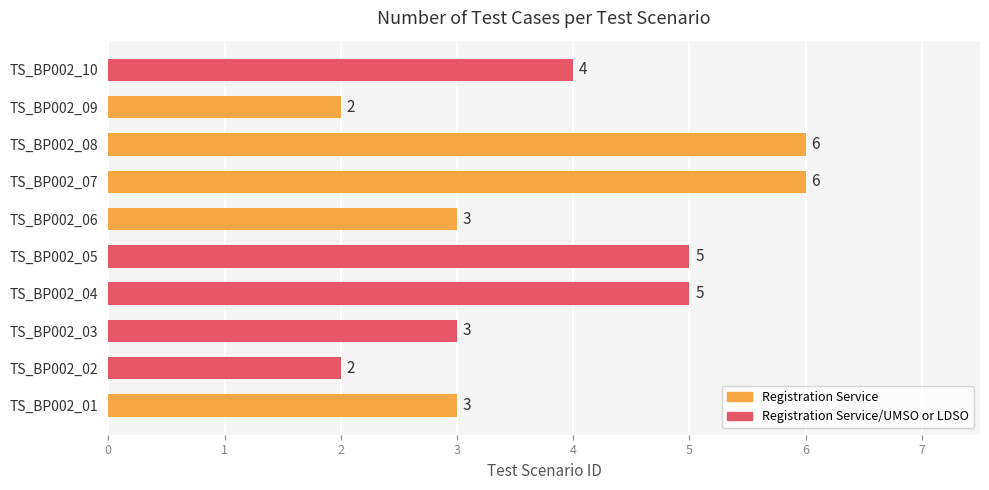

Reading top to bottom, transcribe all the data shown in this chart.

4	2	6	6	3	5	5	3	2	3